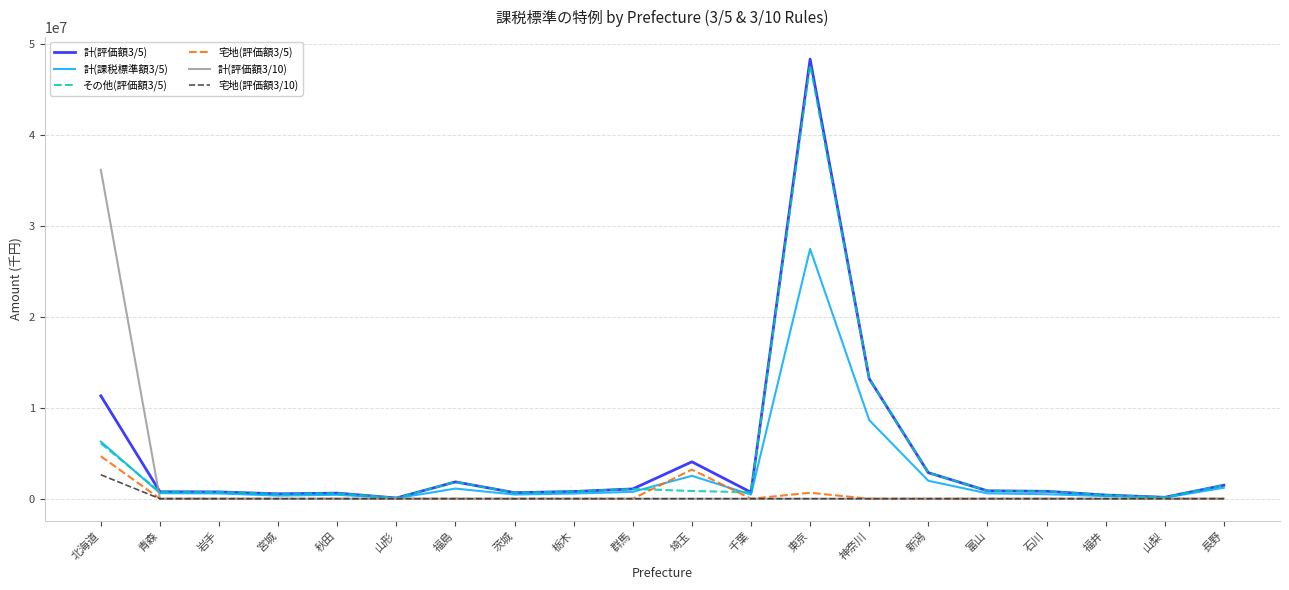

Which series has the largest total across all categories?

計(評価額3/5)